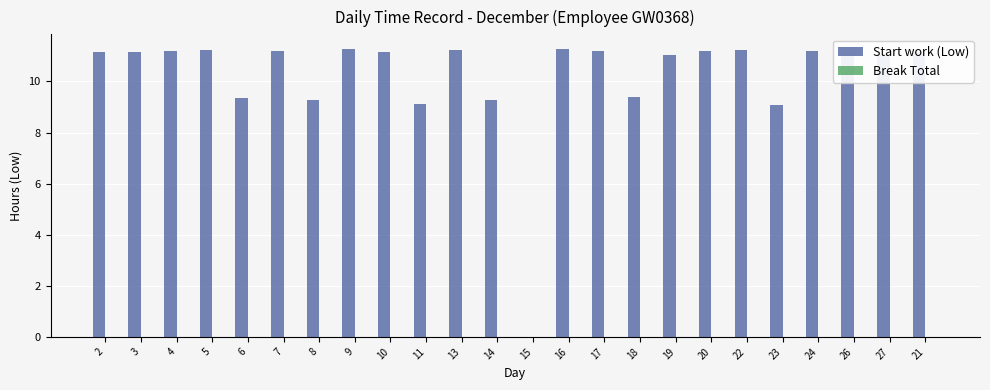

What is the maximum value shown in the chart?

11.3